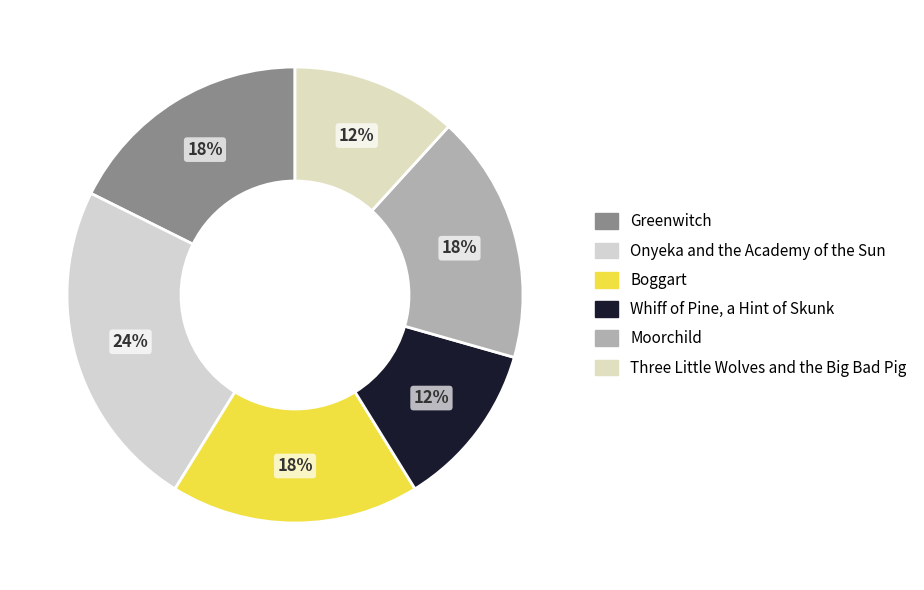

Count the number of slices in the pie.

6